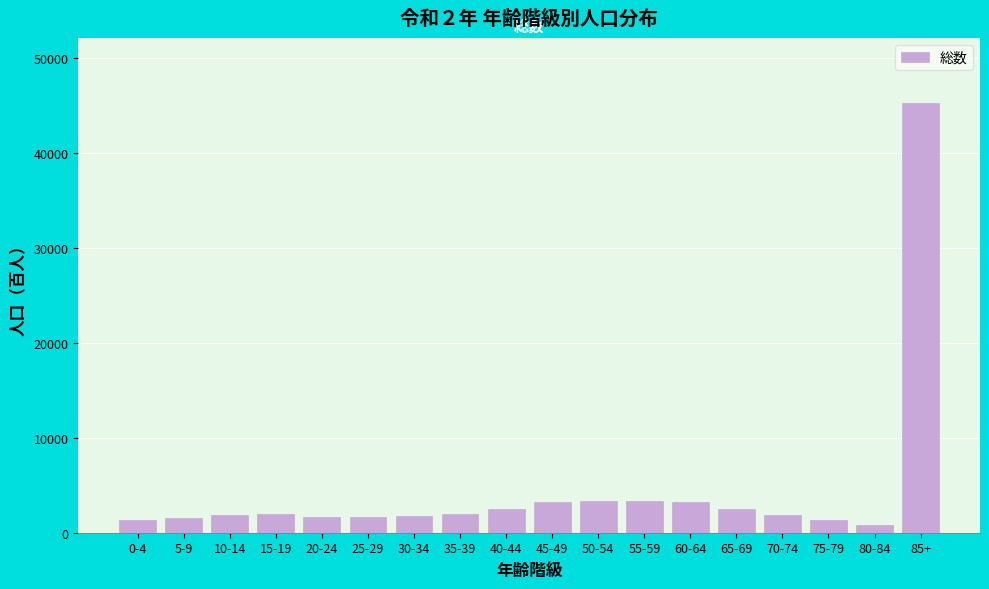

What is the sum of all values?

81490